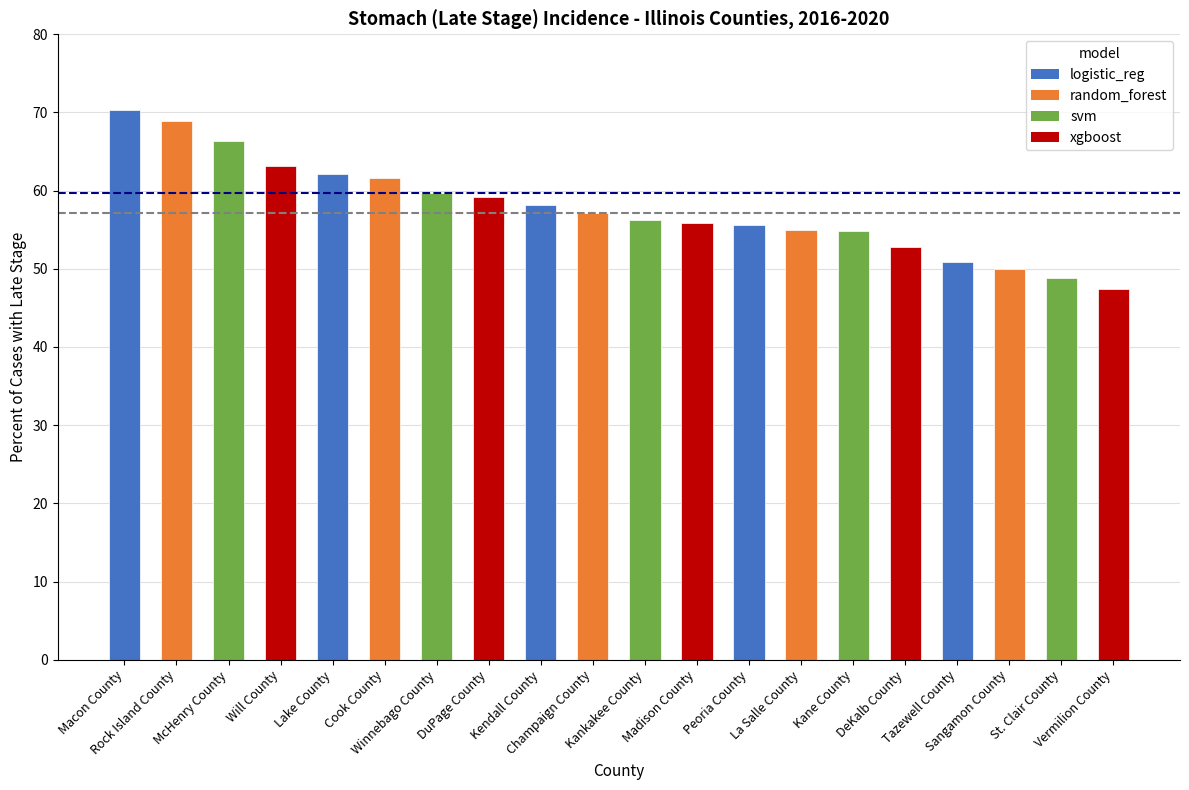

What is the average value?

57.7